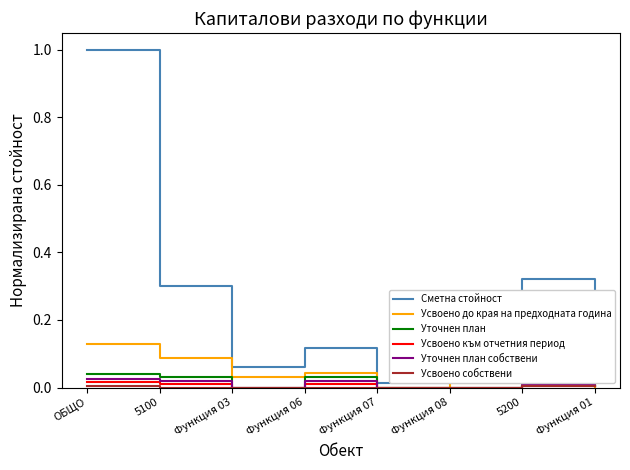

Which series has the largest range (max minus min)?

Сметна стойност